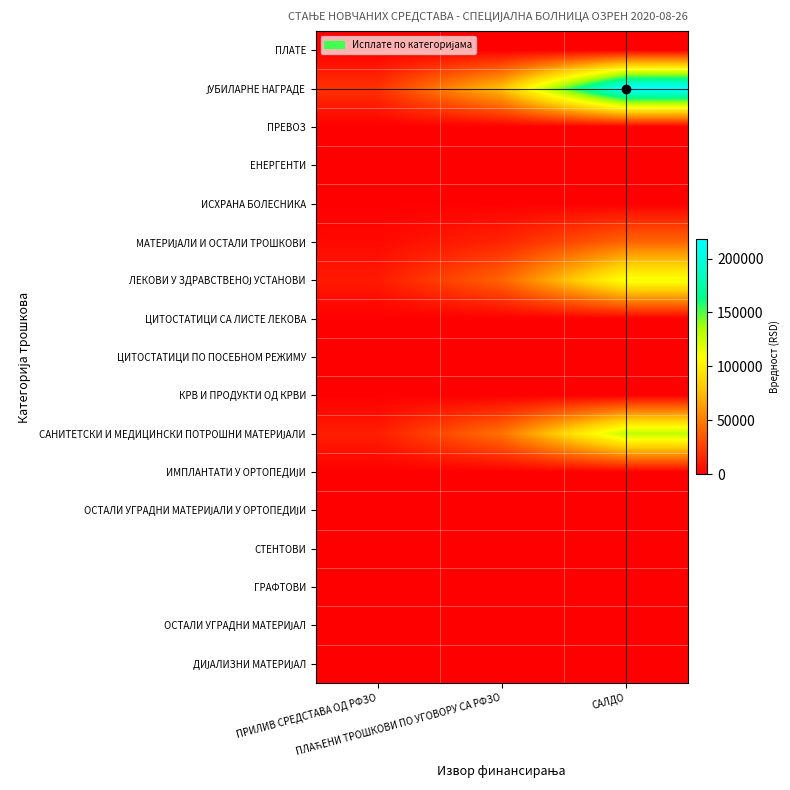

What is the total value across all series at САЛДО?

500005.7